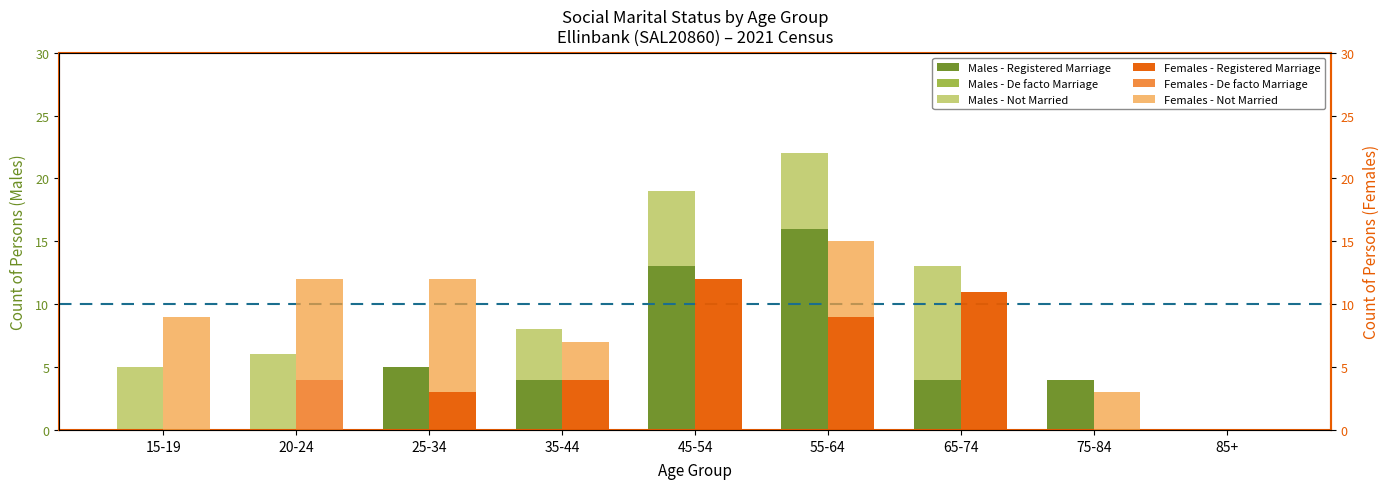

What is the label of the 4th bar from the right?

55-64